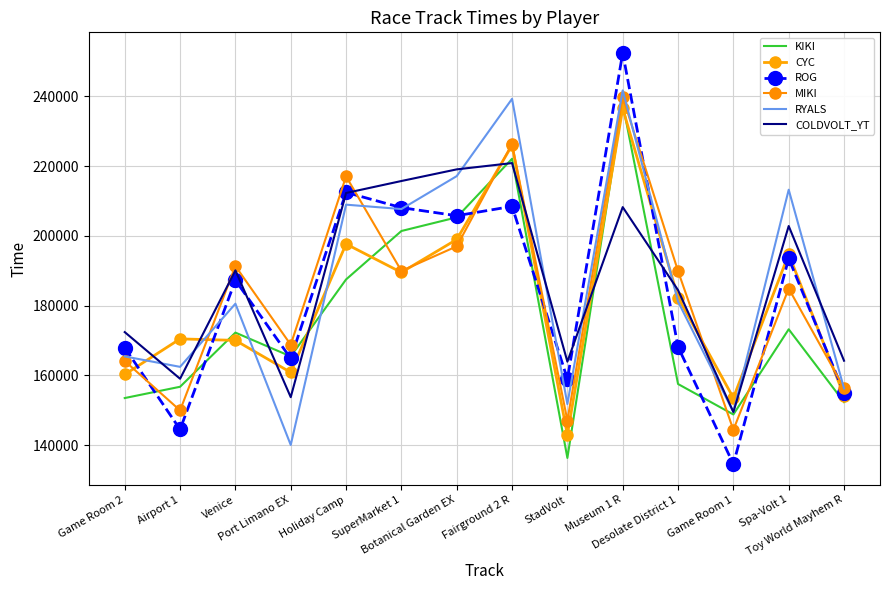

What is the label of the 7th point from the left?

Botanical Garden EX